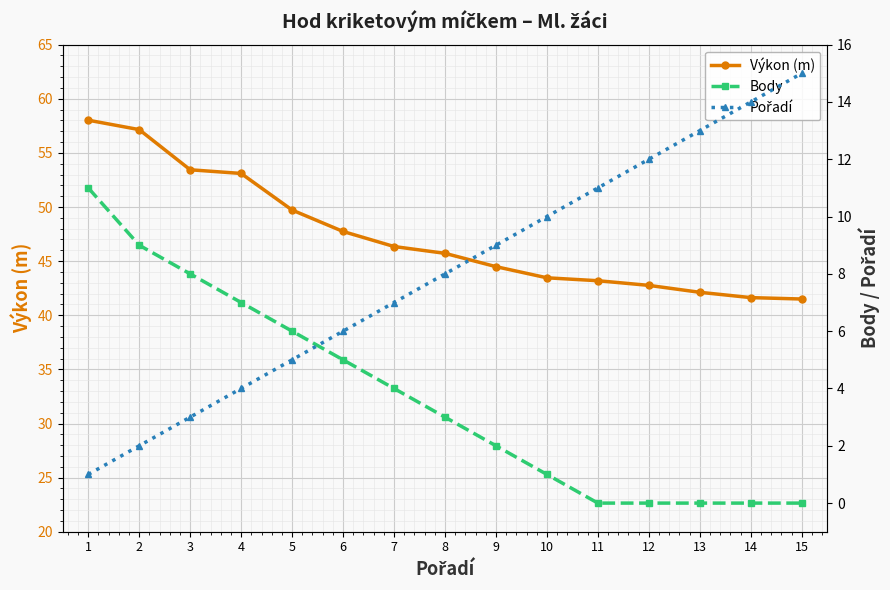

True or false: Pořadí and Výkon (m) intersect in this chart.

False